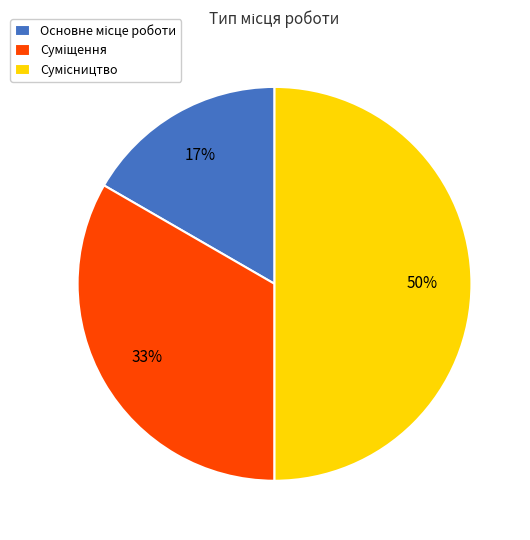

To the nearest percent, what is the average slice percentage?

33%